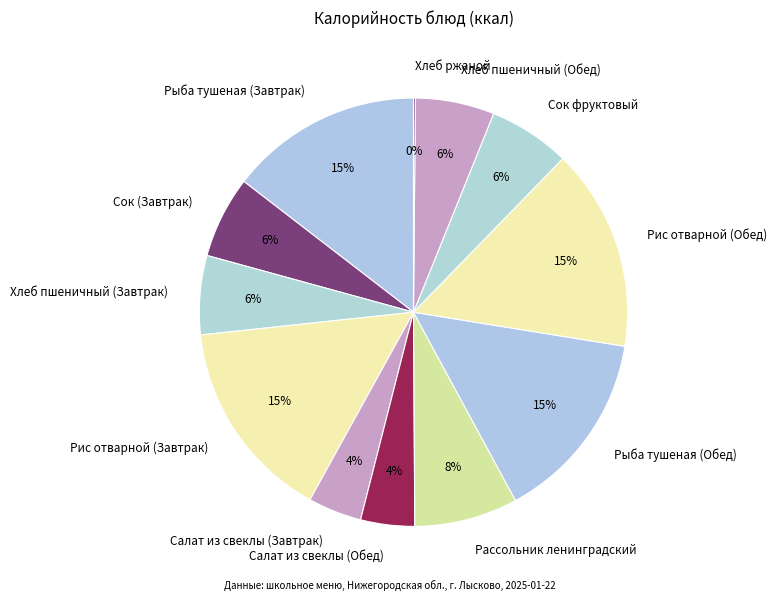

The Рис отварной (Обед) slice represents 9% of the pie. True or false?

False